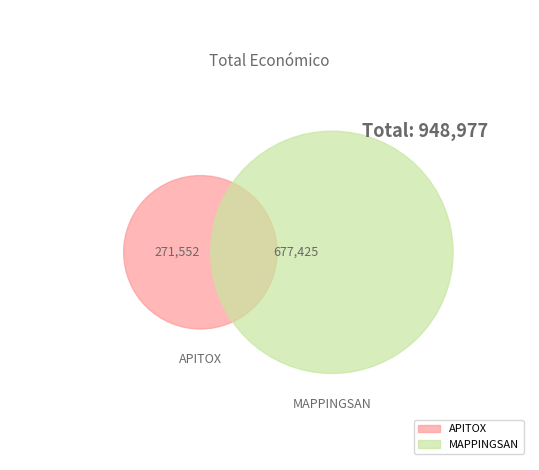

What percentage do APITOX and MAPPINGSAN together represent?

100.0%